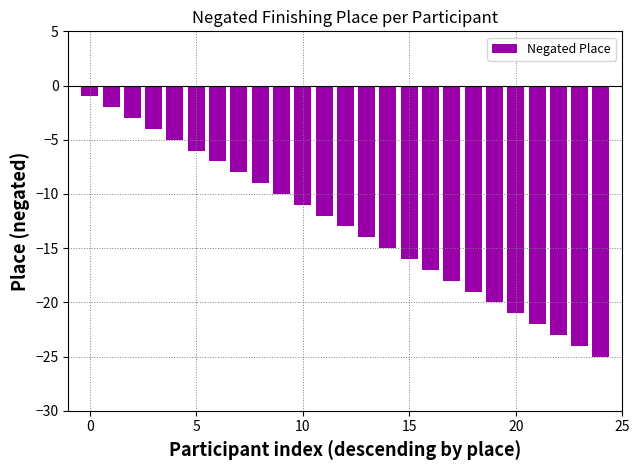

What is the smallest value displayed?

-25